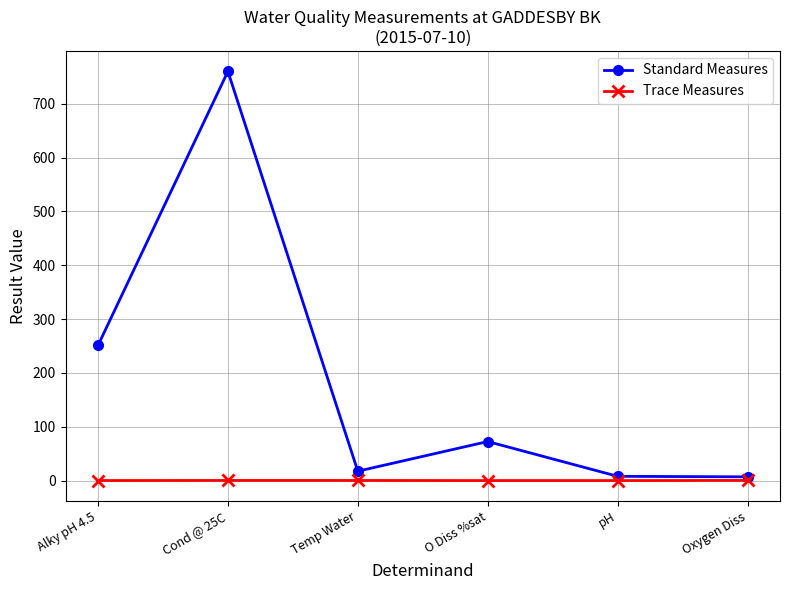

What position from the right is Oxygen Diss?

1